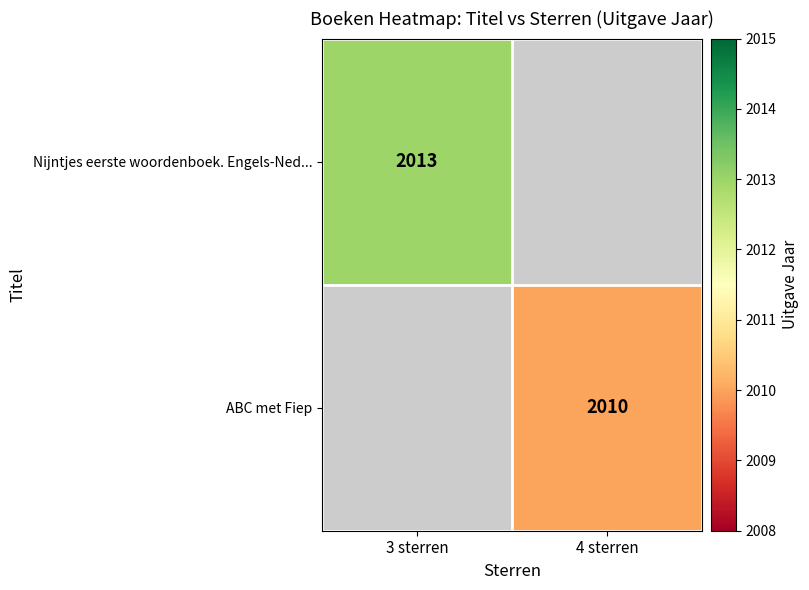

The value of Nijntjes eerste woordenboek. Engels-Ned... at 3 sterren is 3465. True or false?

False